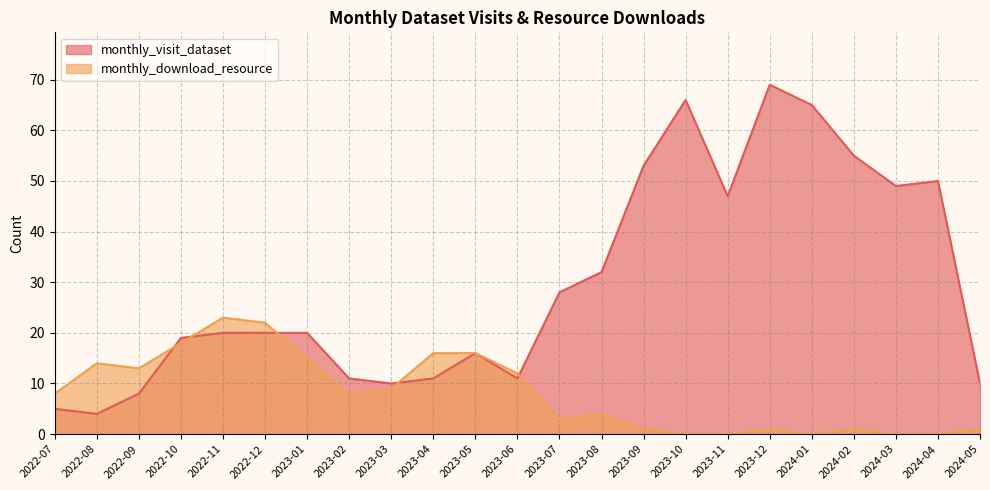

After their last crossing, which series has the higher values: monthly_visit_dataset or monthly_download_resource?

monthly_visit_dataset